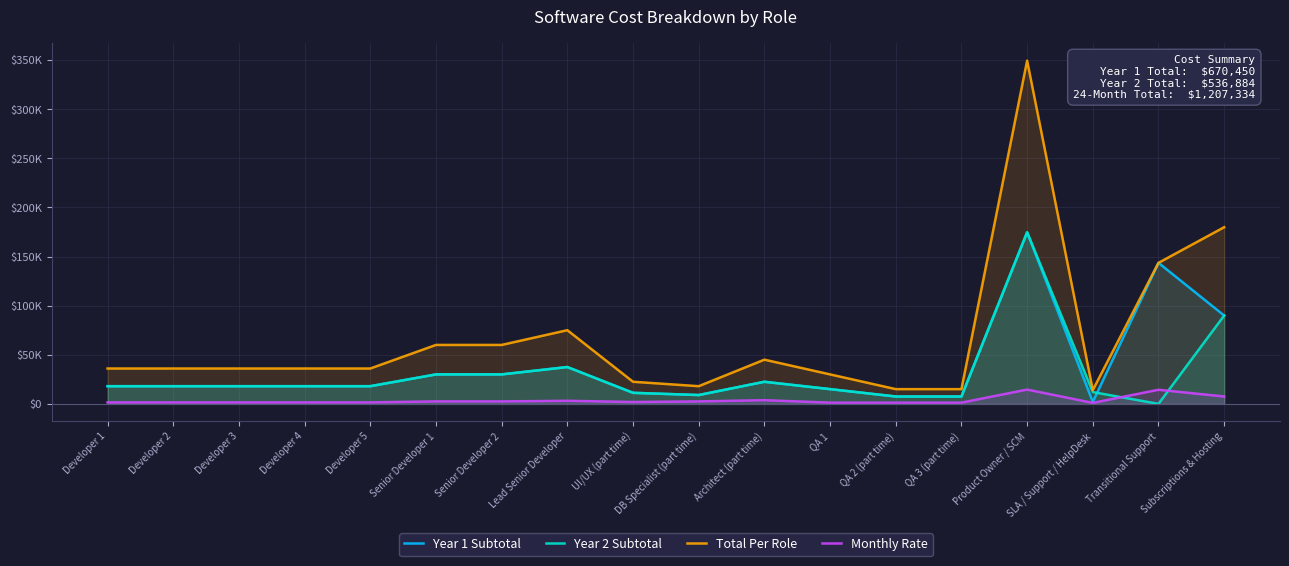

Rank the categories by Monthly Rate value from highest to lowest.

Product Owner / SCM, Transitional Support, Subscriptions & Hosting, Architect (part time), Lead Senior Developer, Senior Developer 1, Senior Developer 2, DB Specialist (part time), UI/UX (part time), Developer 1, Developer 2, Developer 3, Developer 4, Developer 5, QA 1, QA 2 (part time), QA 3 (part time), SLA / Support / HelpDesk